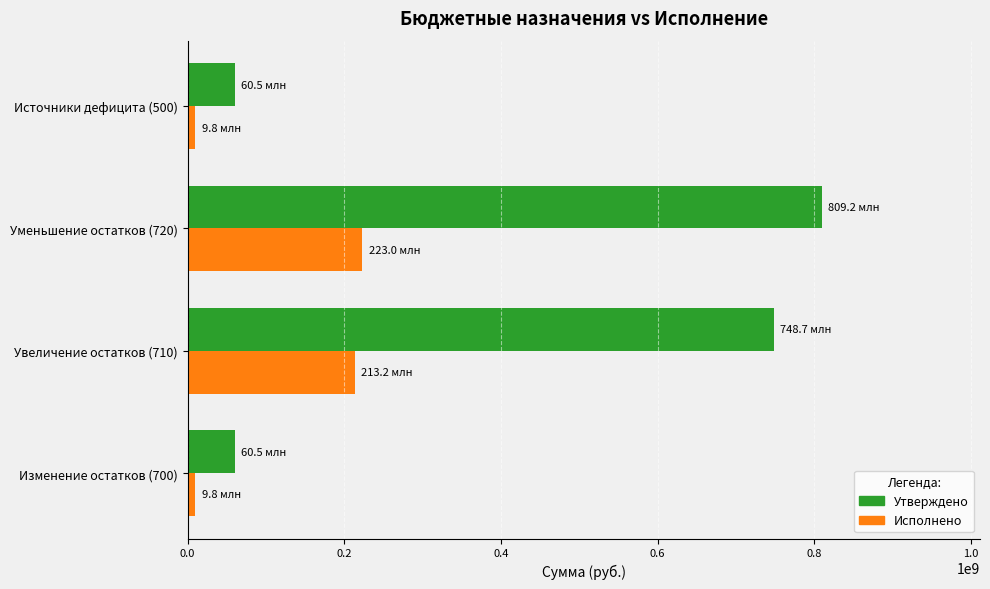

Where is Утверждено nearest to the value 434832823?

Увеличение остатков (710)